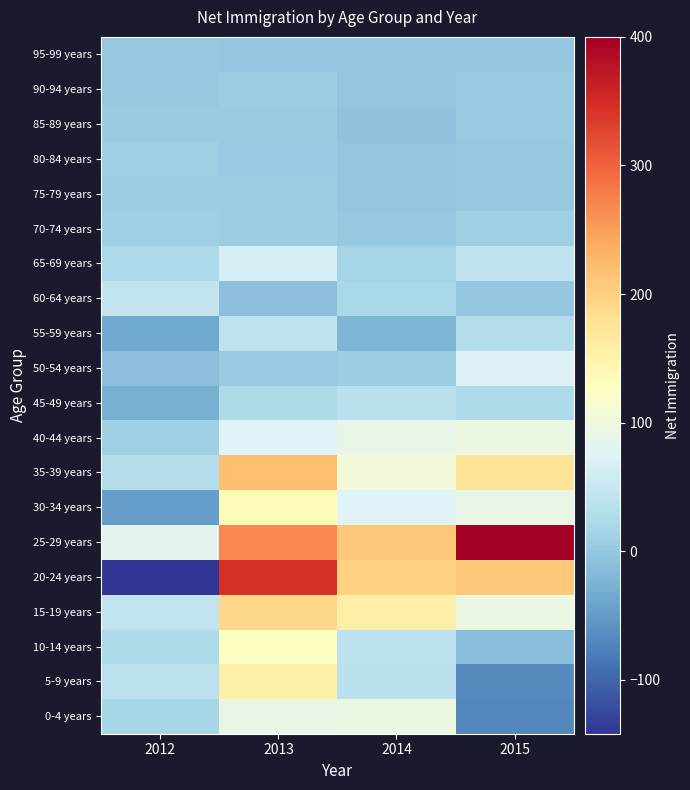

Which has a higher value, 2012 or 2014?

2014